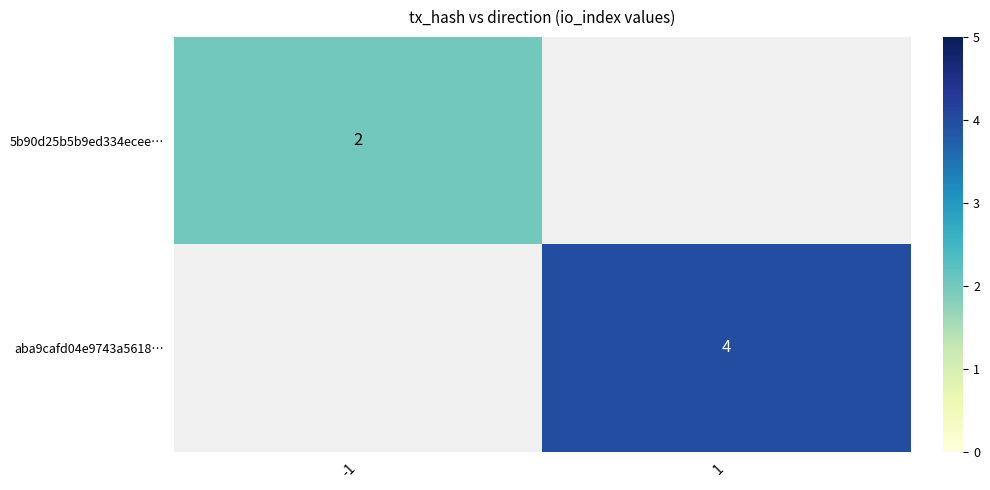

At how many categories does at least one series exceed 3?

1